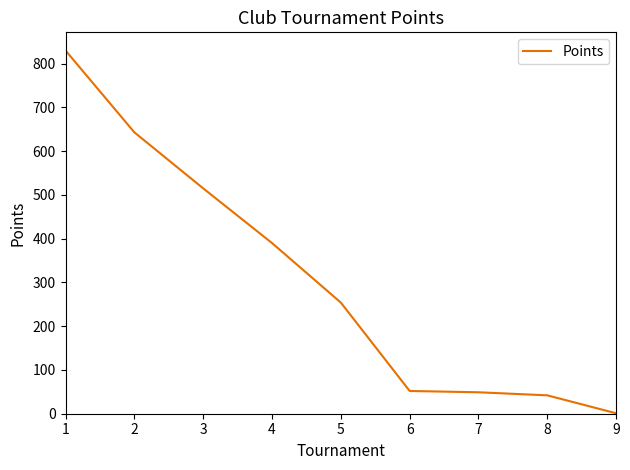

Approximately how many times larger is the value at 3 compared to 6?

9.9